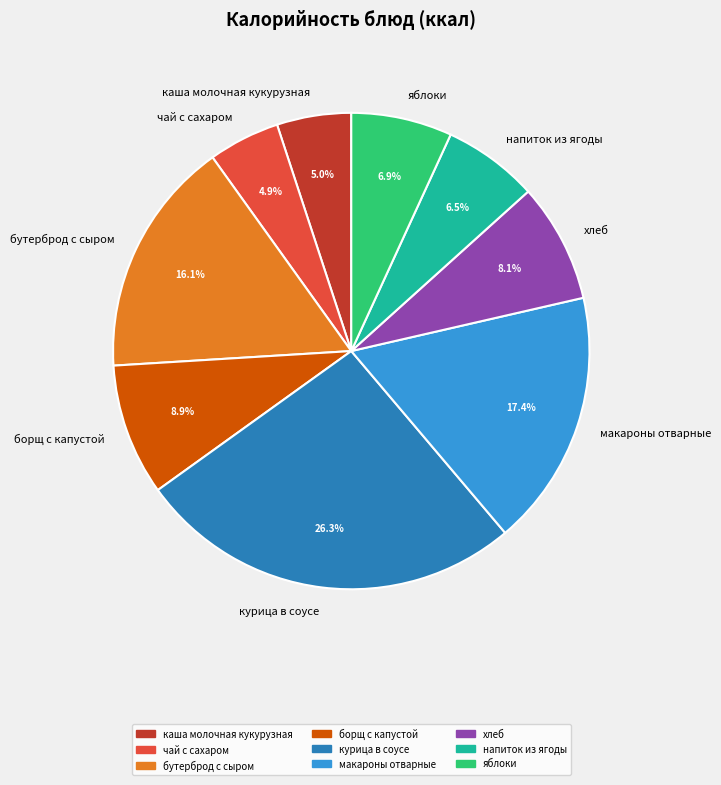

How much of the chart is everything except каша молочная кукурузная?

95.0%